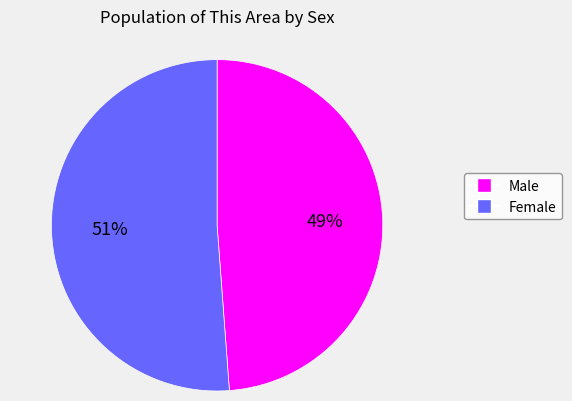

Combined, do Female and Male account for over 50%?

Yes